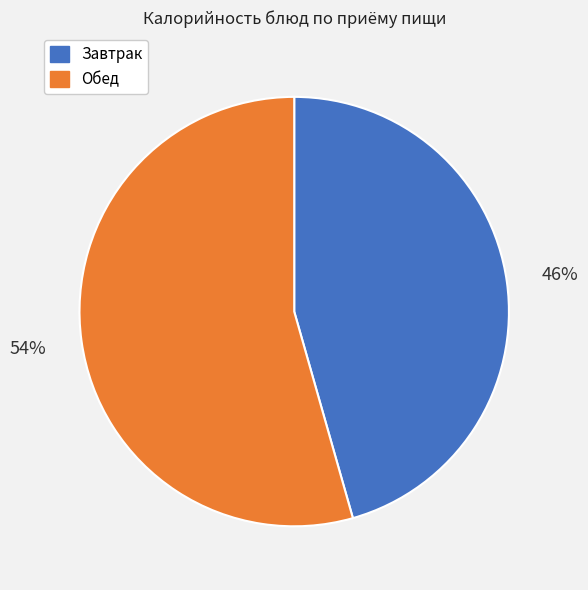

Count the number of slices in the pie.

2